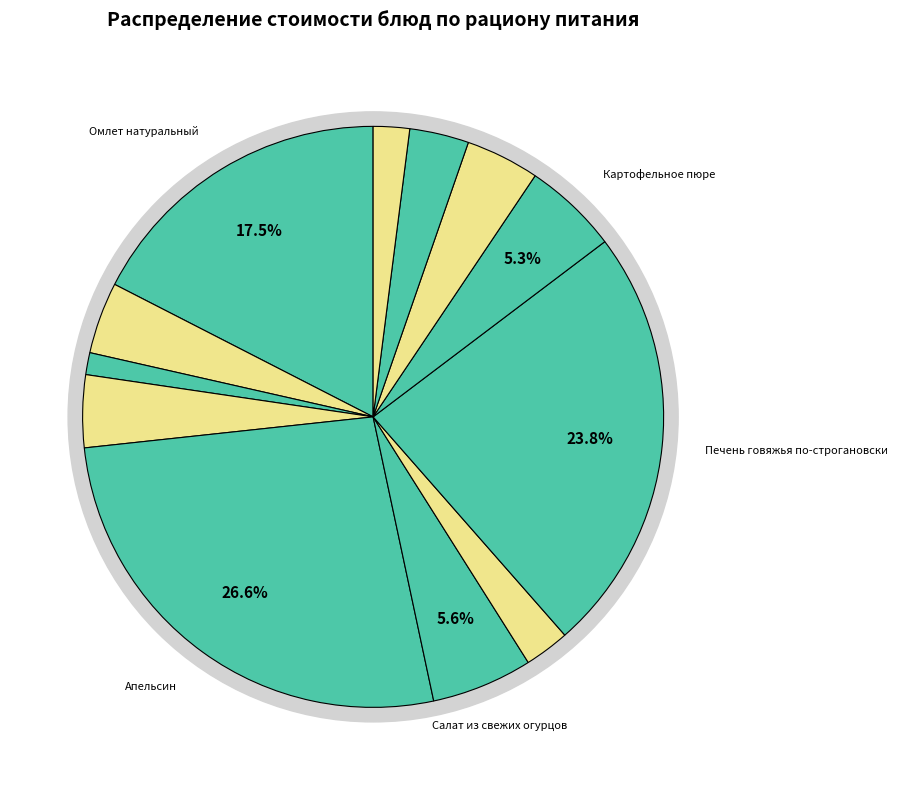

What is the change in value from Омлет натуральный to Кофейный напиток?

-22.0